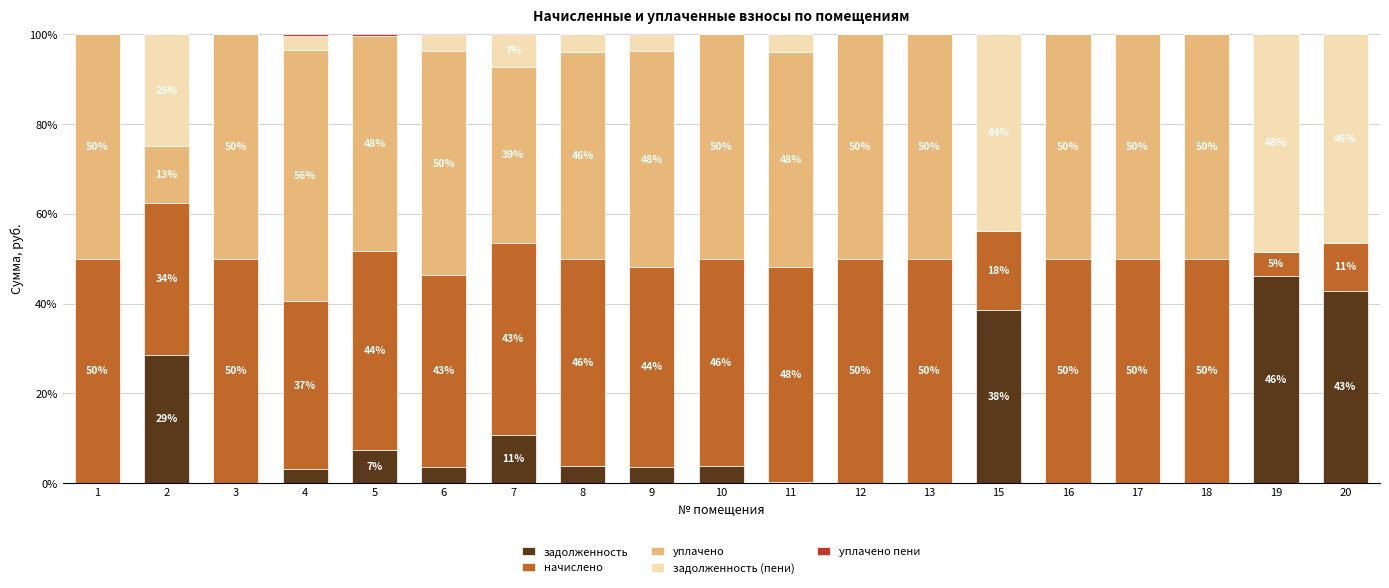

Does the chart contain stacked bars?

Yes